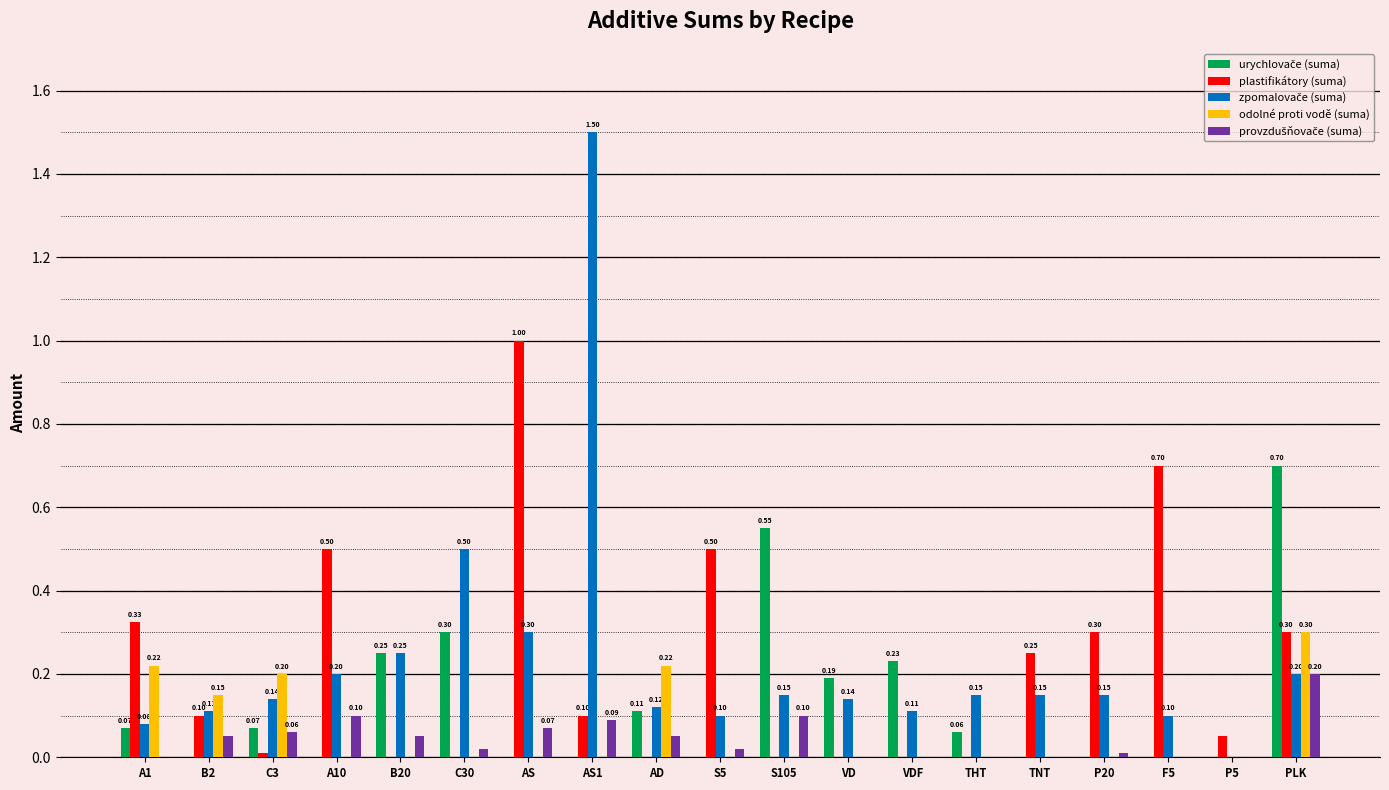

Are the bars horizontal?

No